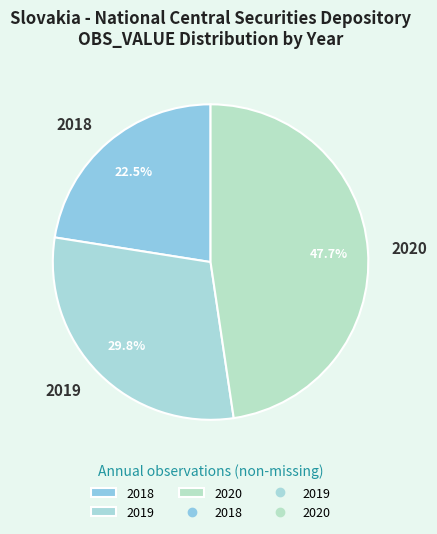

Count the number of slices in the pie.

3